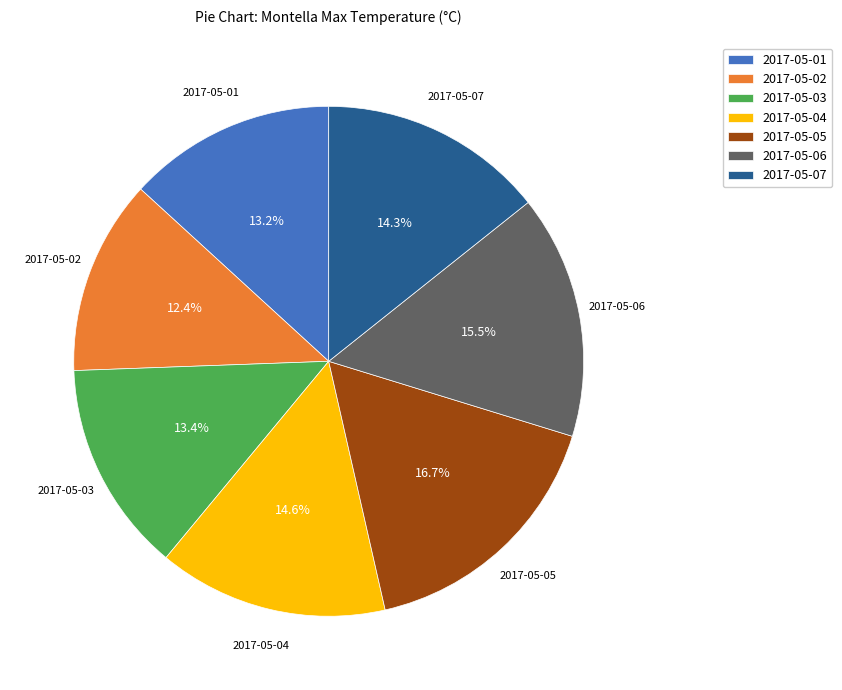

To the nearest percent, what is the average slice percentage?

14%